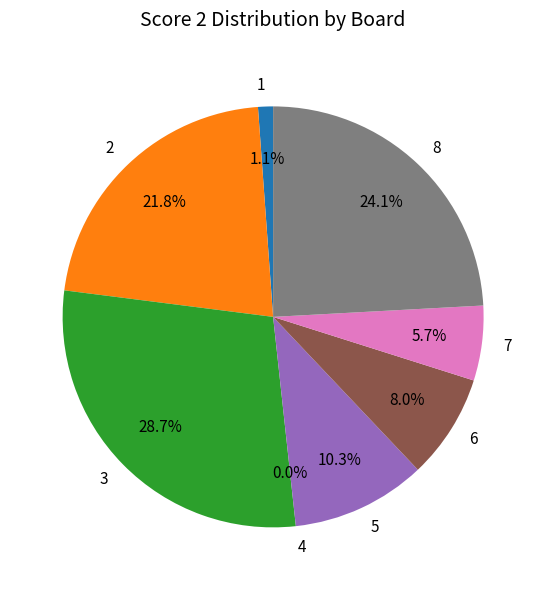

Count the number of slices in the pie.

8